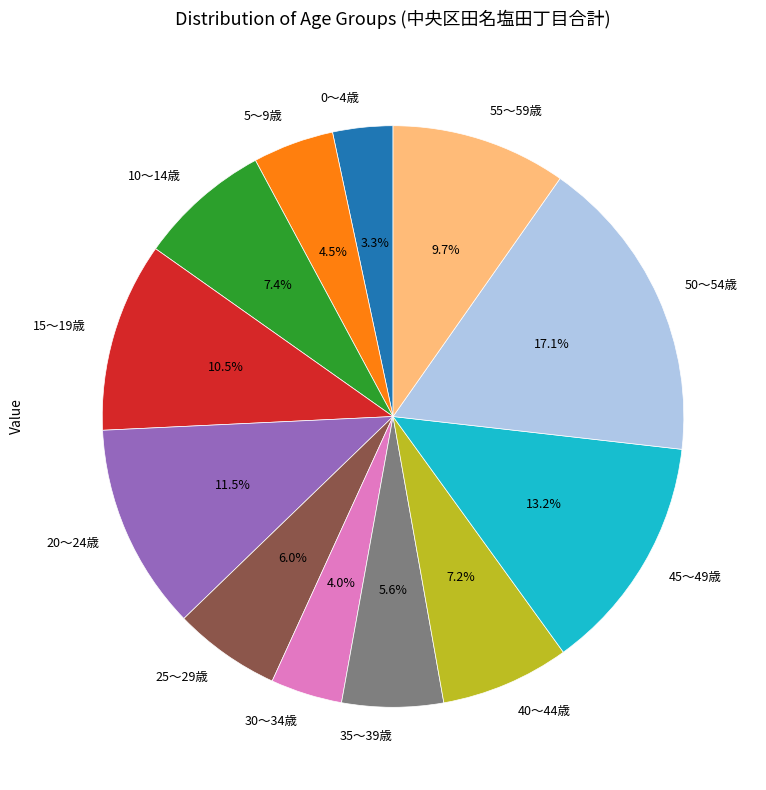

Is there a majority slice in this chart?

No